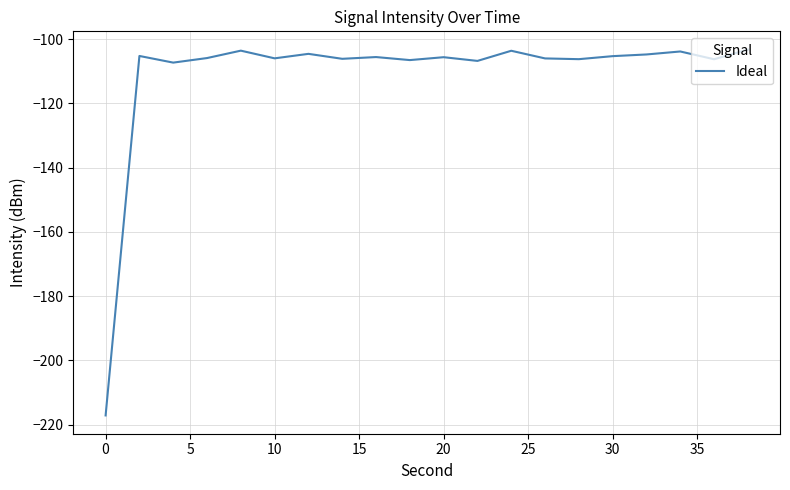

What is the maximum value shown in the chart?

-103.2